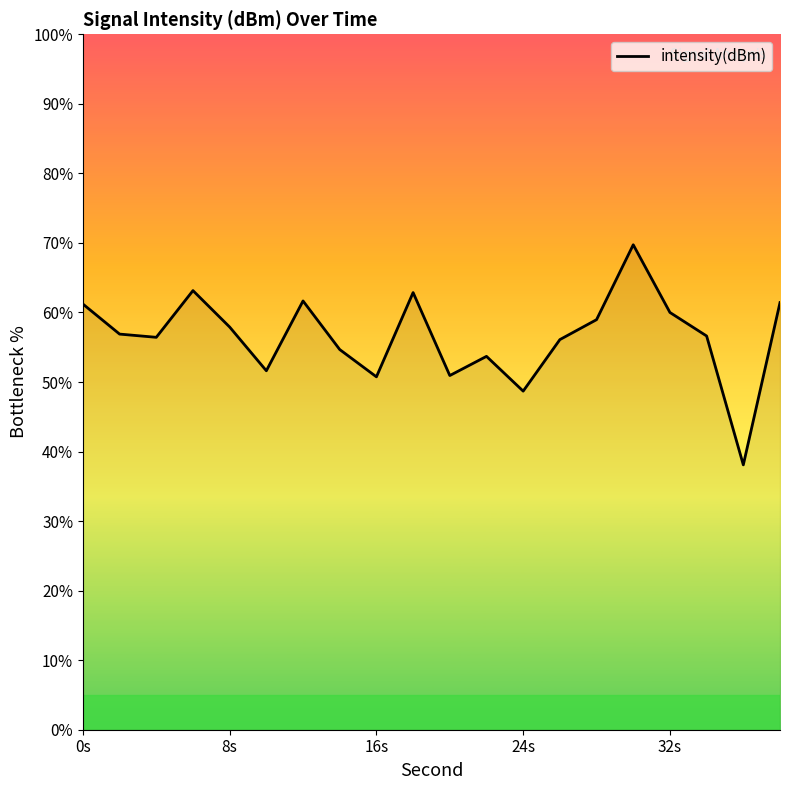

What is the greatest value displayed?

69.7